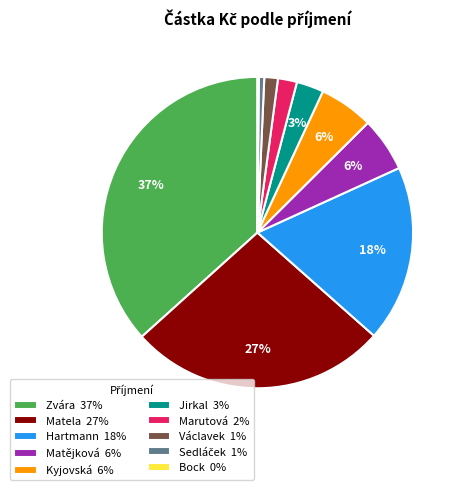

What percentage is the Matějková slice, to the nearest percent?

6%